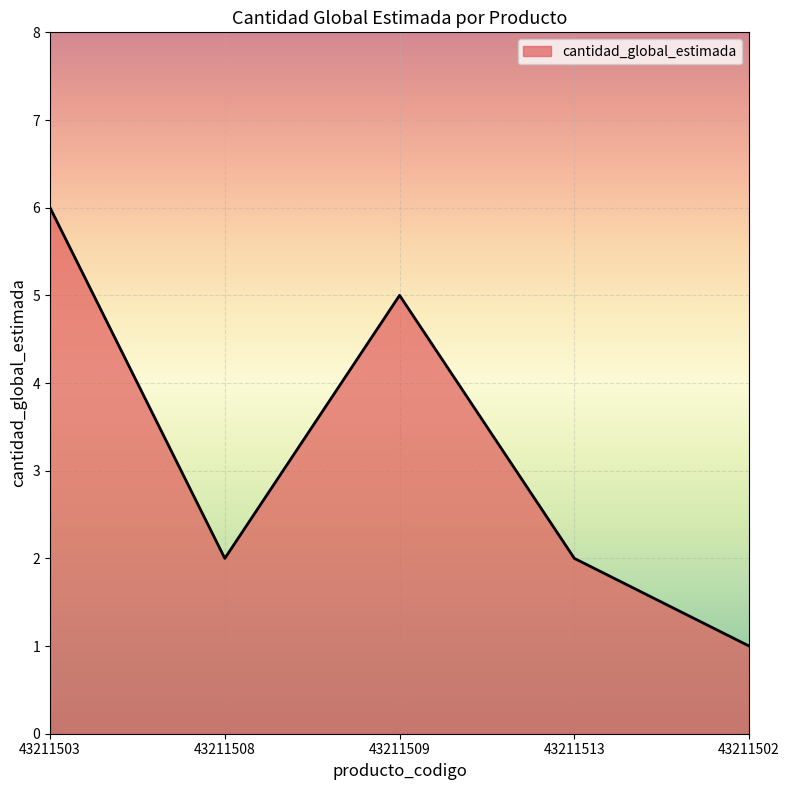

What is the change in value from 43211509 to 43211502?

-4